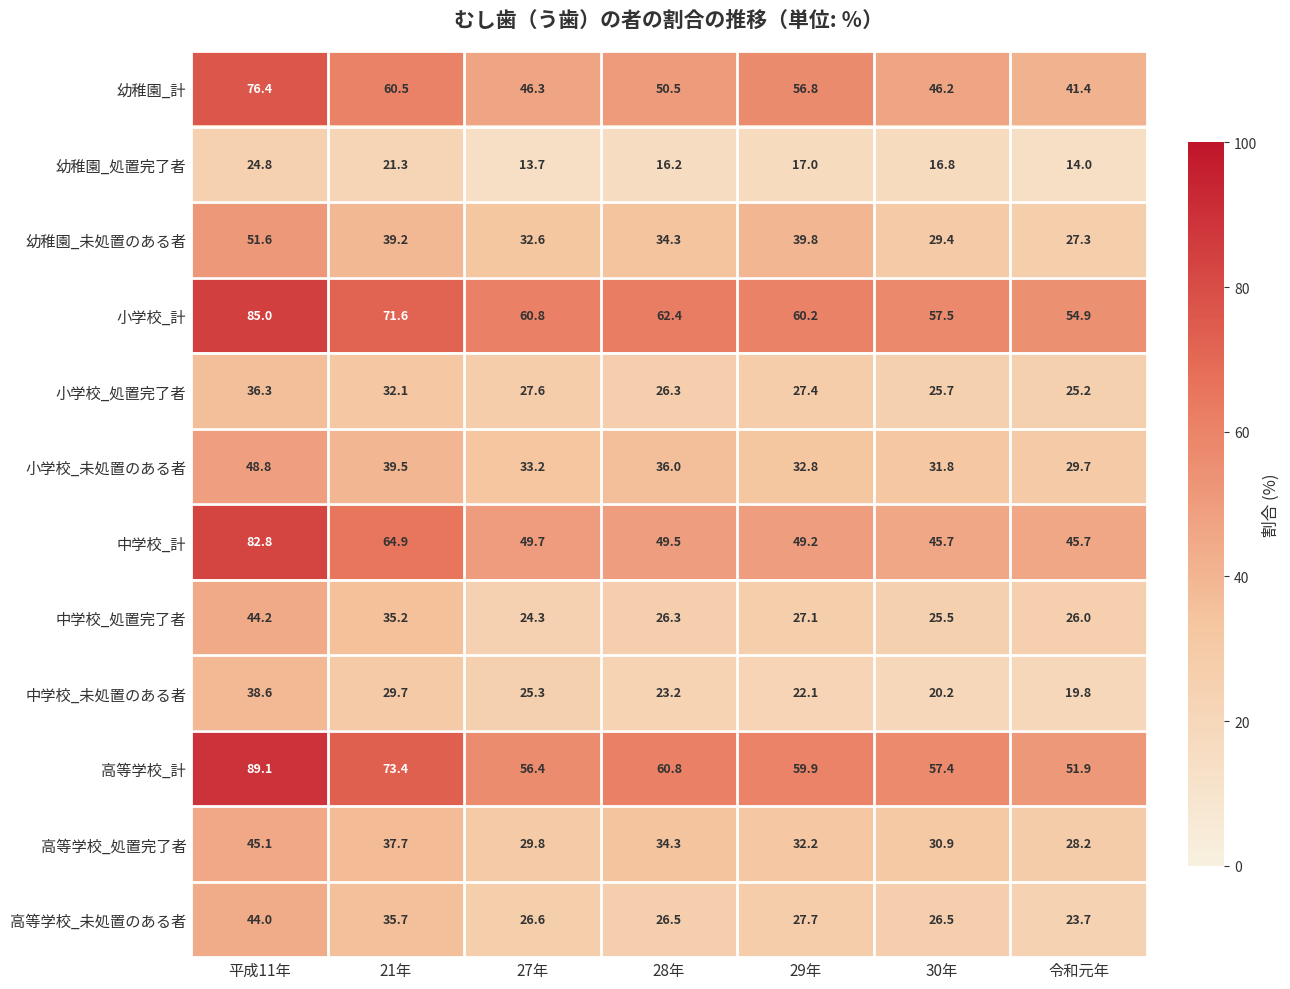

At how many categories does at least one series exceed 54?

7